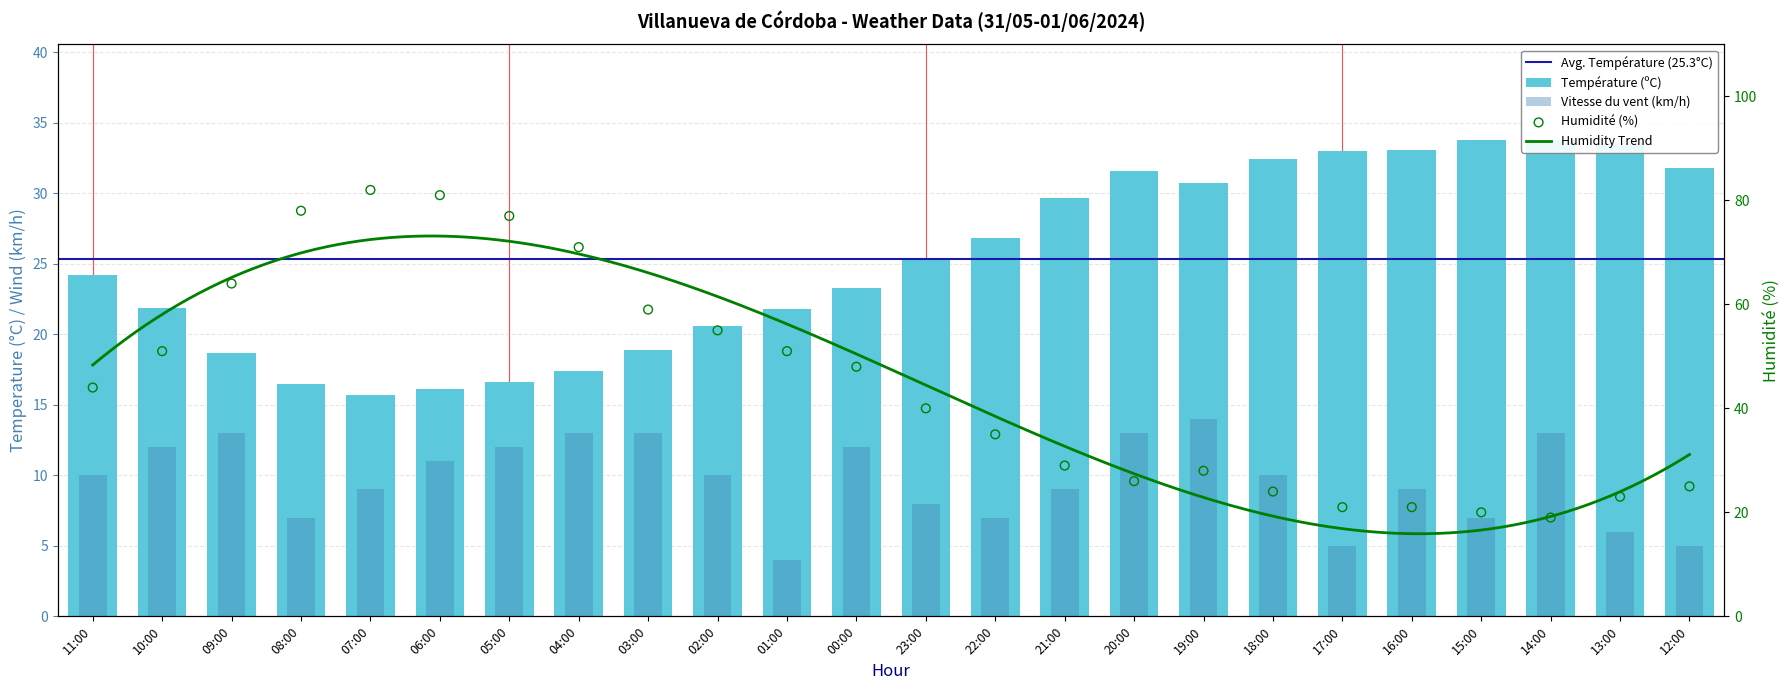

Which series has the largest total across all categories?

Humidité (%)